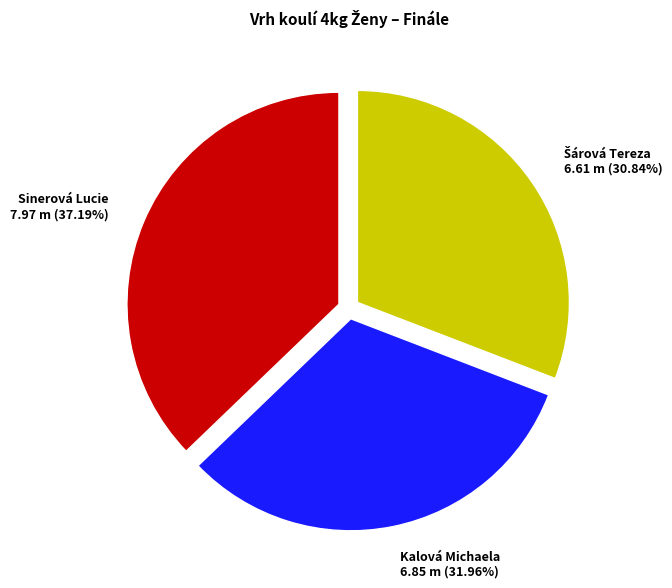

Is Kalová Michaela the majority of the pie?

No